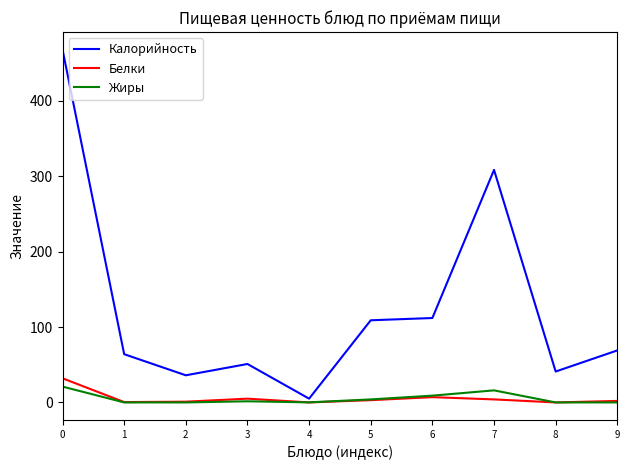

What is the maximum value shown in the chart?

468.0